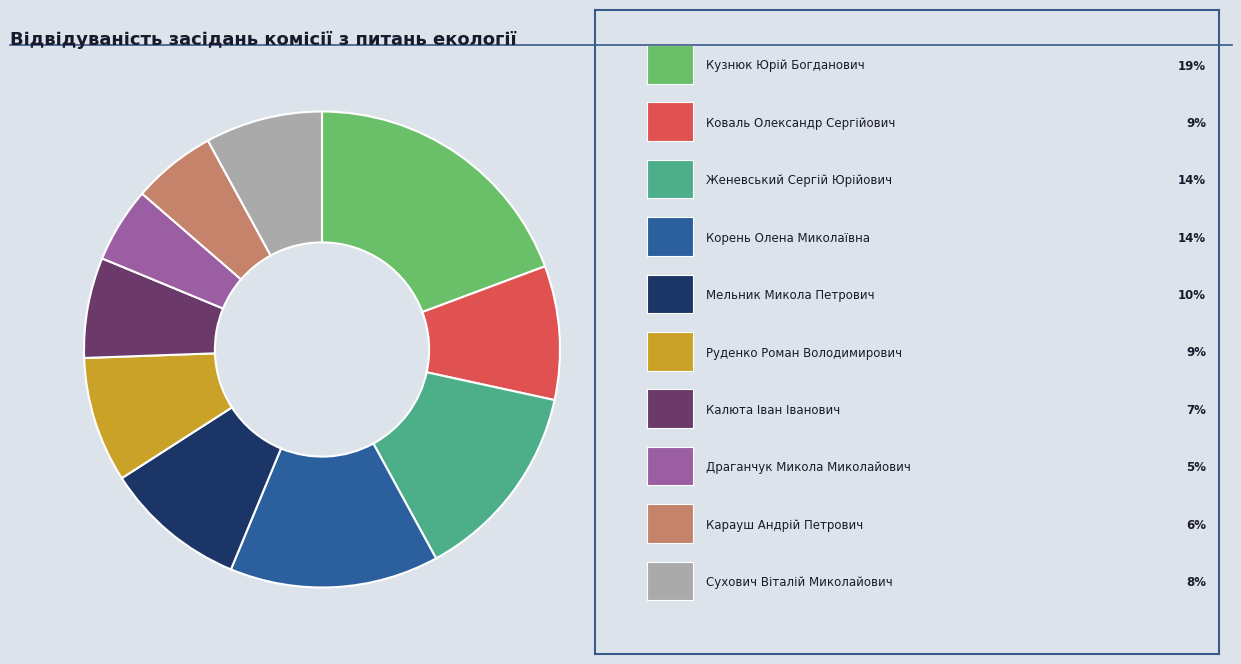

Is there any slice that represents more than half of the pie?

No